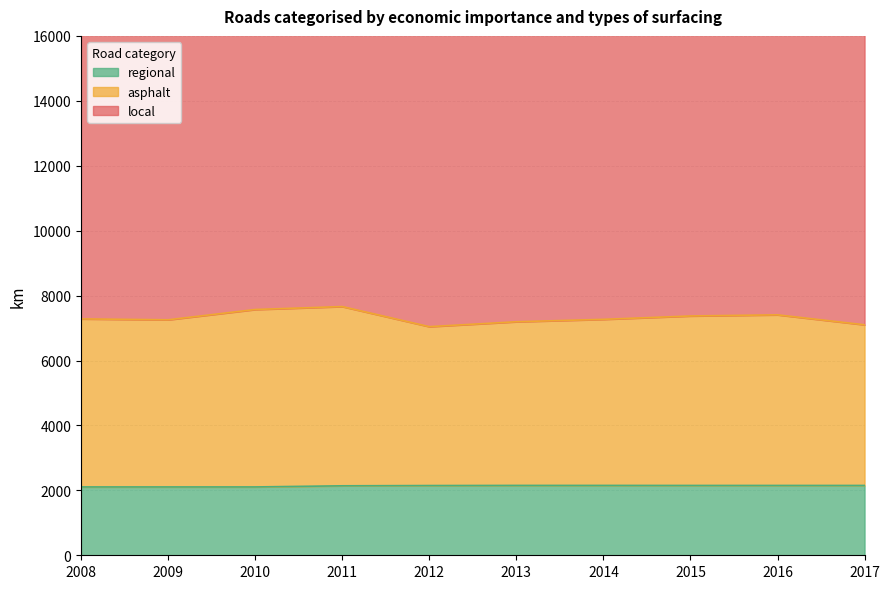

Is it true that regional equals 3192 at 2014?

False